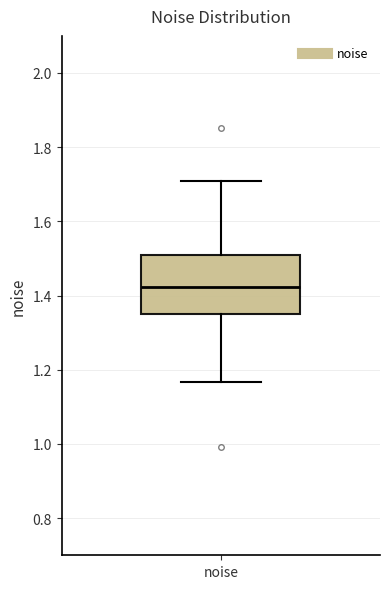

Where does the upper whisker of the box for noise end on the y-axis? The values are not printed on the chart, so give them approximately, as read against the axis.

1.70